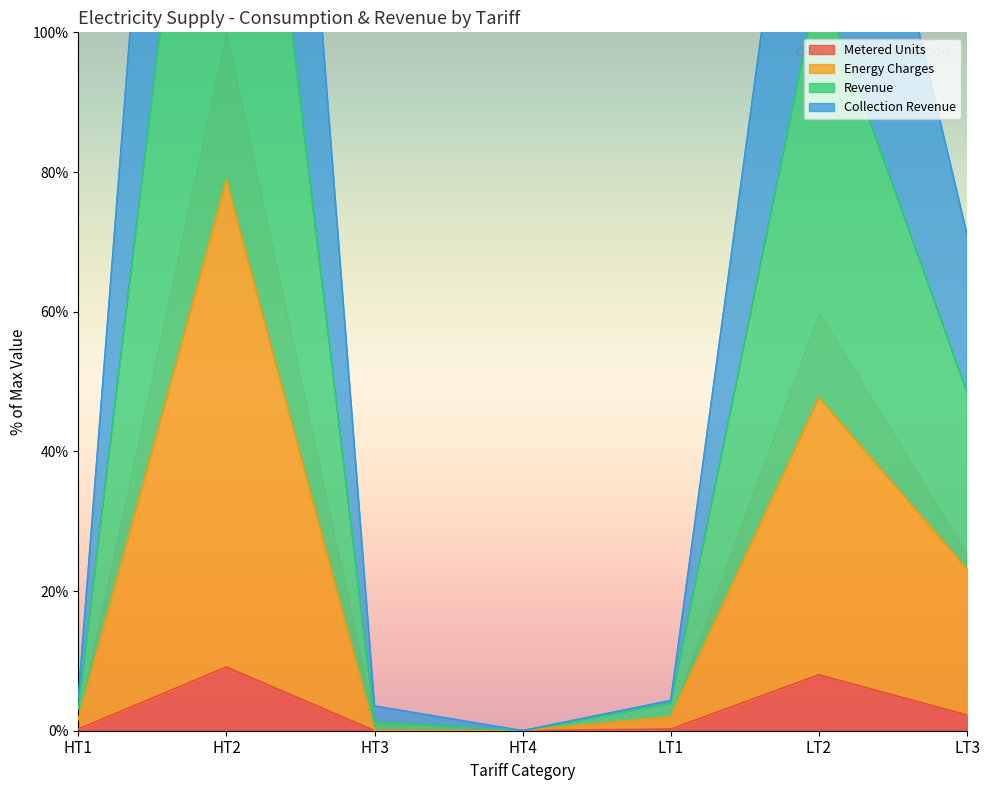

The Metered Units series shows 0.0 at HT4. True or false?

True